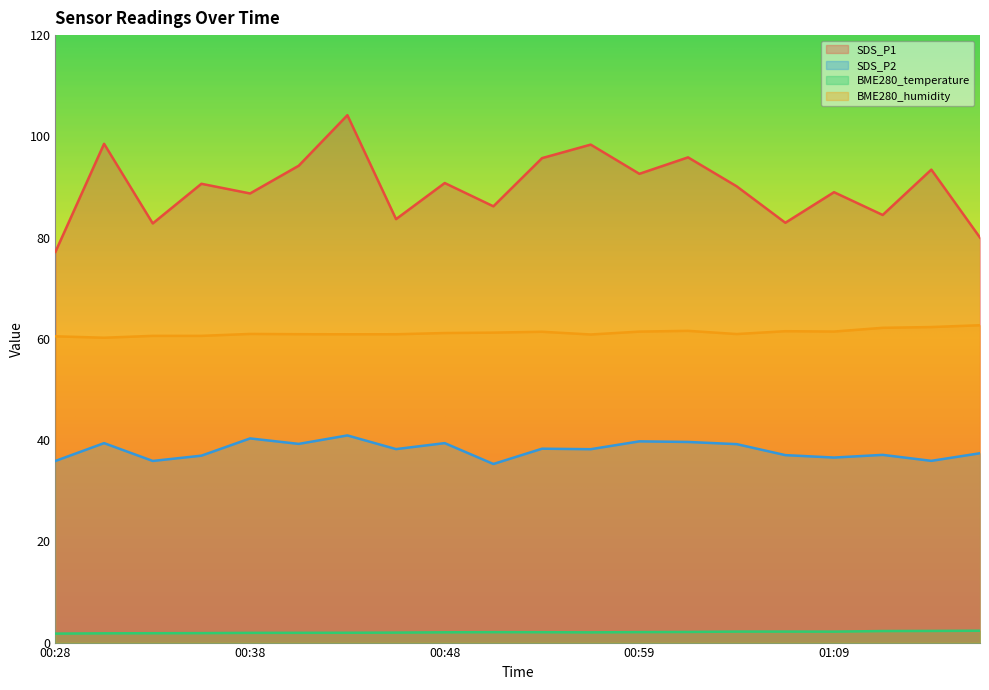

List the labels in order of BME280_humidity value, smallest first.

00:31, 00:28, 00:33, 00:36, 00:56, 00:43, 00:45, 00:41, 01:04, 00:38, 00:48, 00:51, 00:54, 00:59, 01:09, 01:06, 01:02, 01:48, 01:51, 01:53